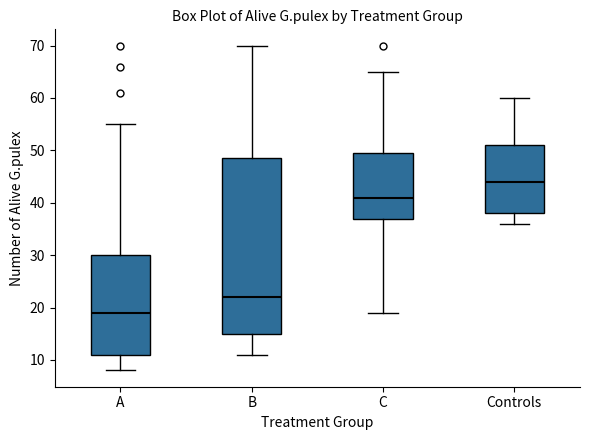

Which box has the lowest median line?

A